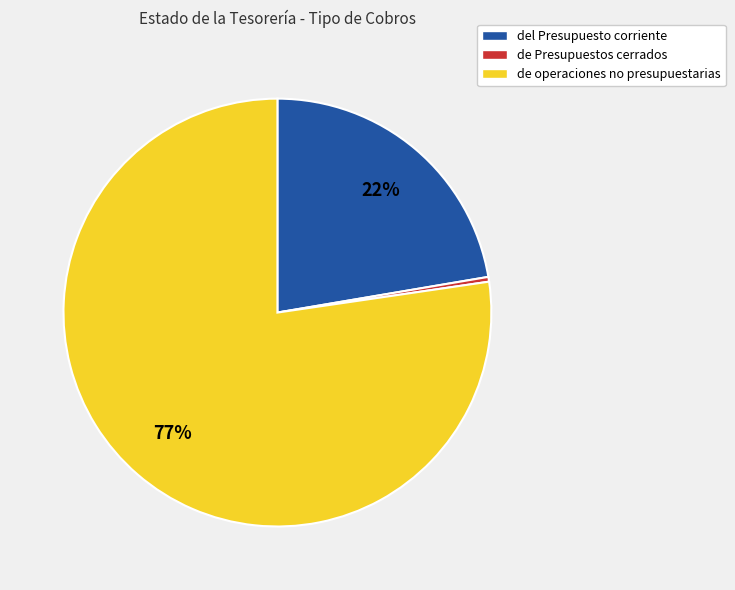

Which slice is the largest?

de operaciones no presupuestarias